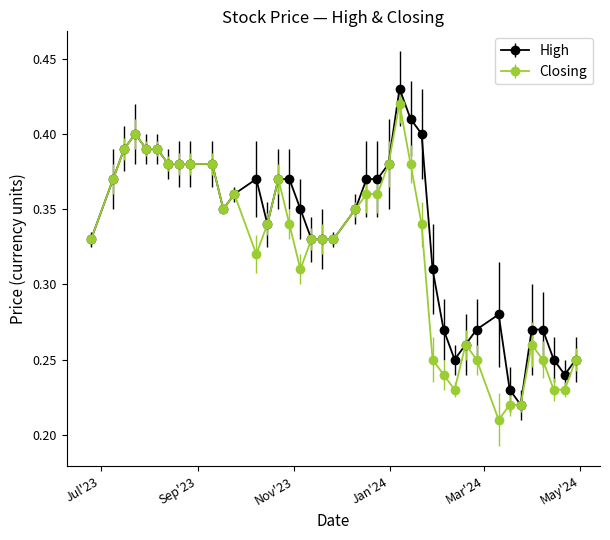

True or false: High has more than 0 interior local peaks.

True